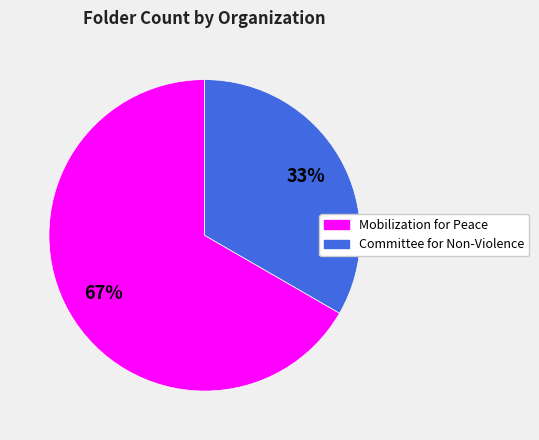

To the nearest percent, what is the average slice percentage?

50%